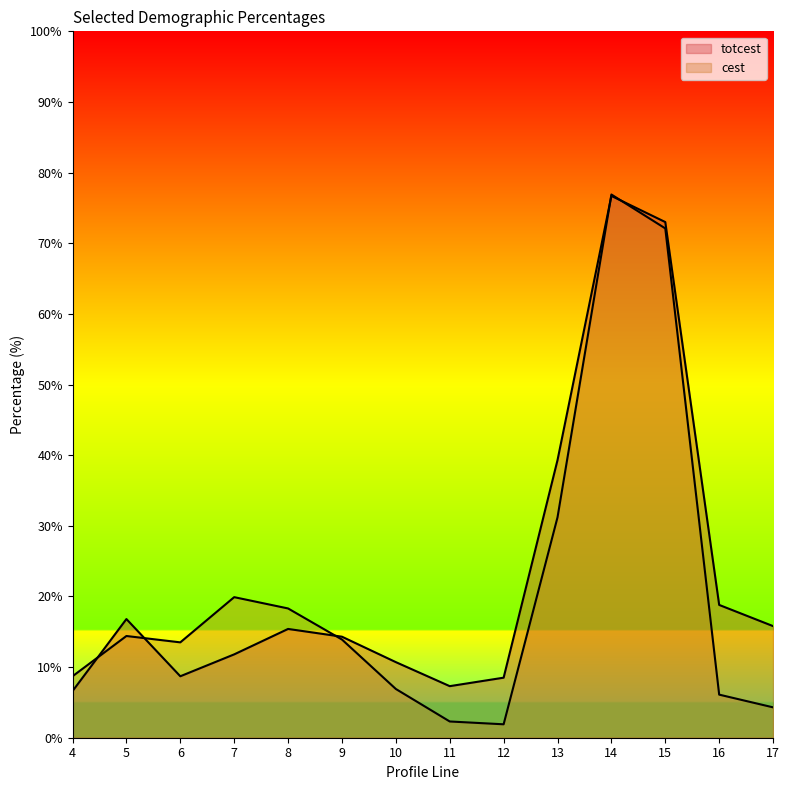

At which category is the sum across all series the highest?

14